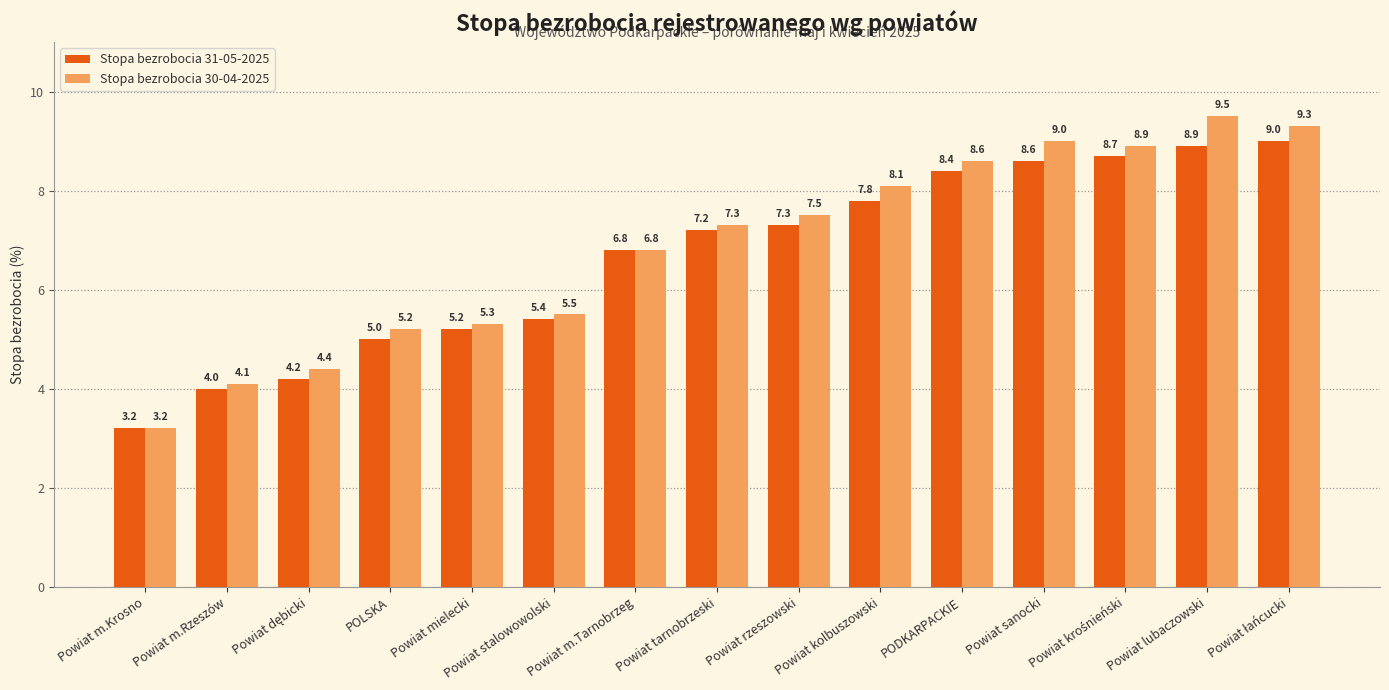

What is the label of the 14th bar from the left?

Powiat lubaczowski